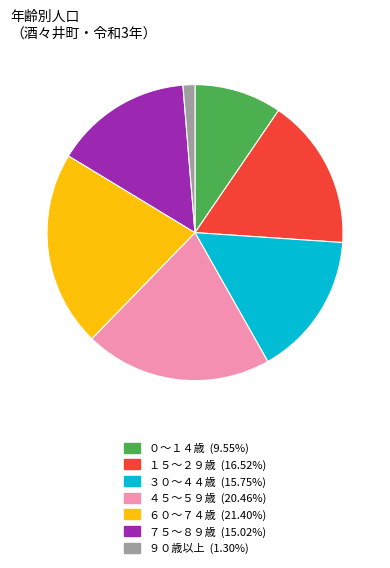

Does any single category account for the majority?

No